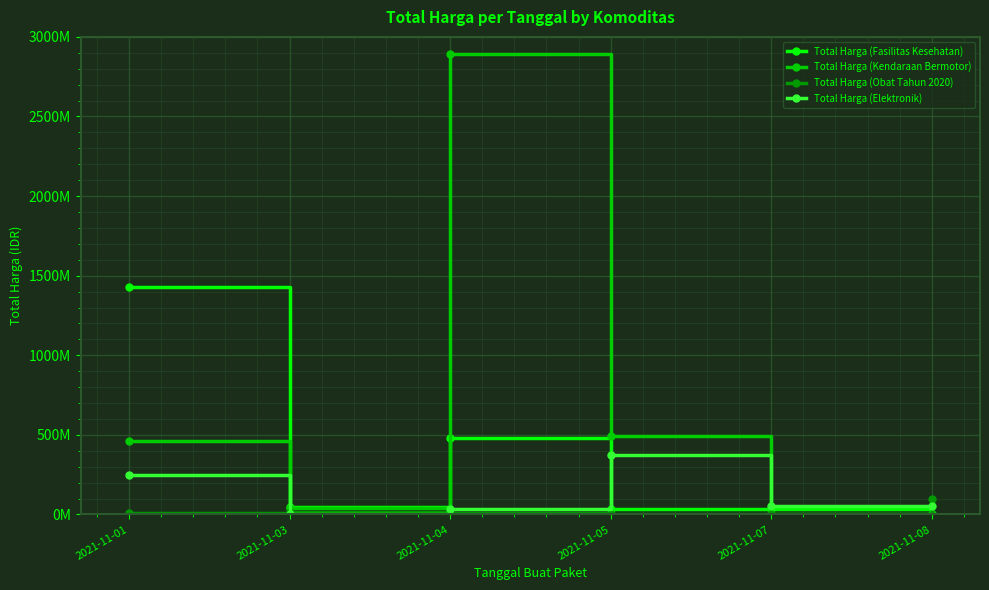

Rank the categories by Total Harga (Elektronik) value from highest to lowest.

2021-11-05, 2021-11-01, 2021-11-07, 2021-11-08, 2021-11-04, 2021-11-03